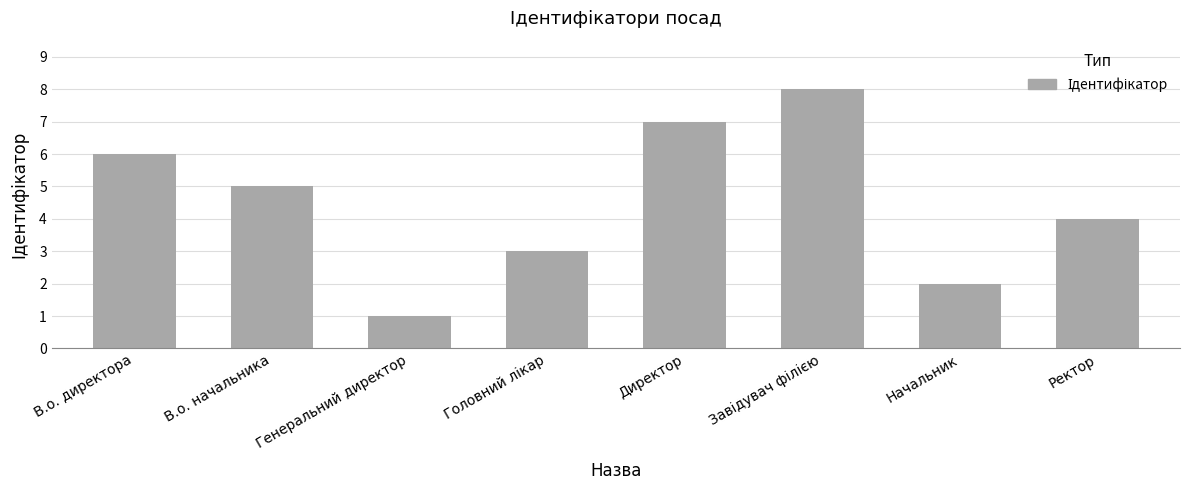

What is the label of the 2nd bar from the left?

В.о. начальника